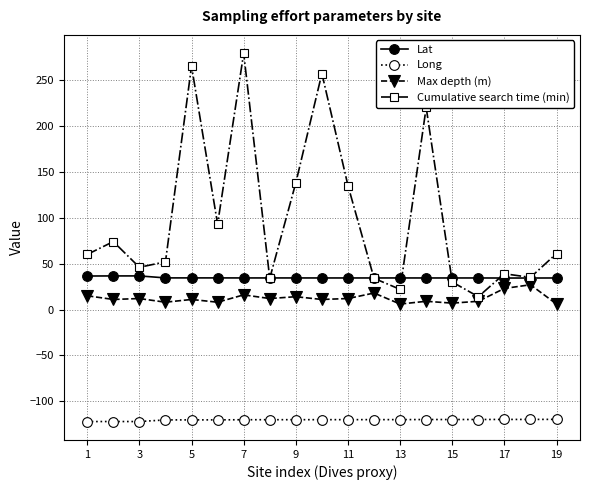

Which series has the widest spread of values?

Cumulative search time (min)